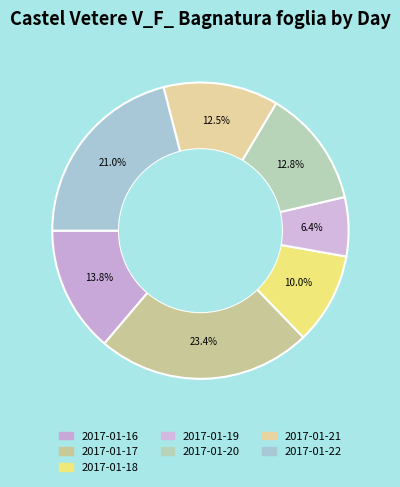

How much of the chart is everything except 2017-01-20?

87.2%